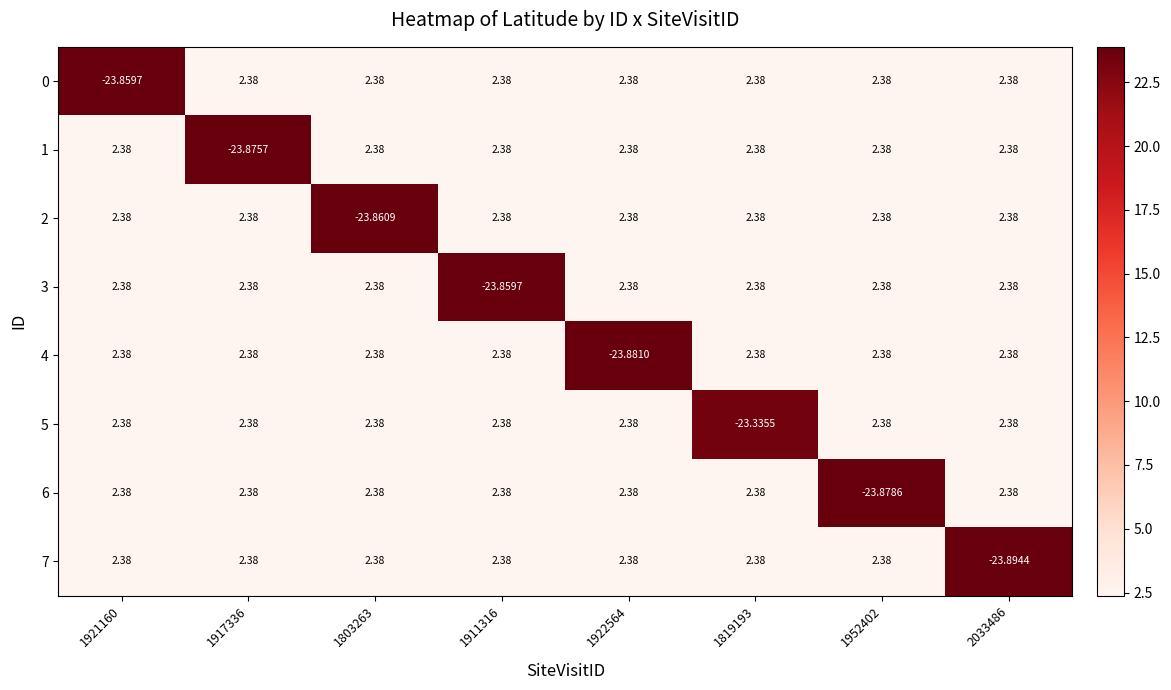

Is the value of 2 at 1819193 greater than the value of 6 at 1952402?

Yes